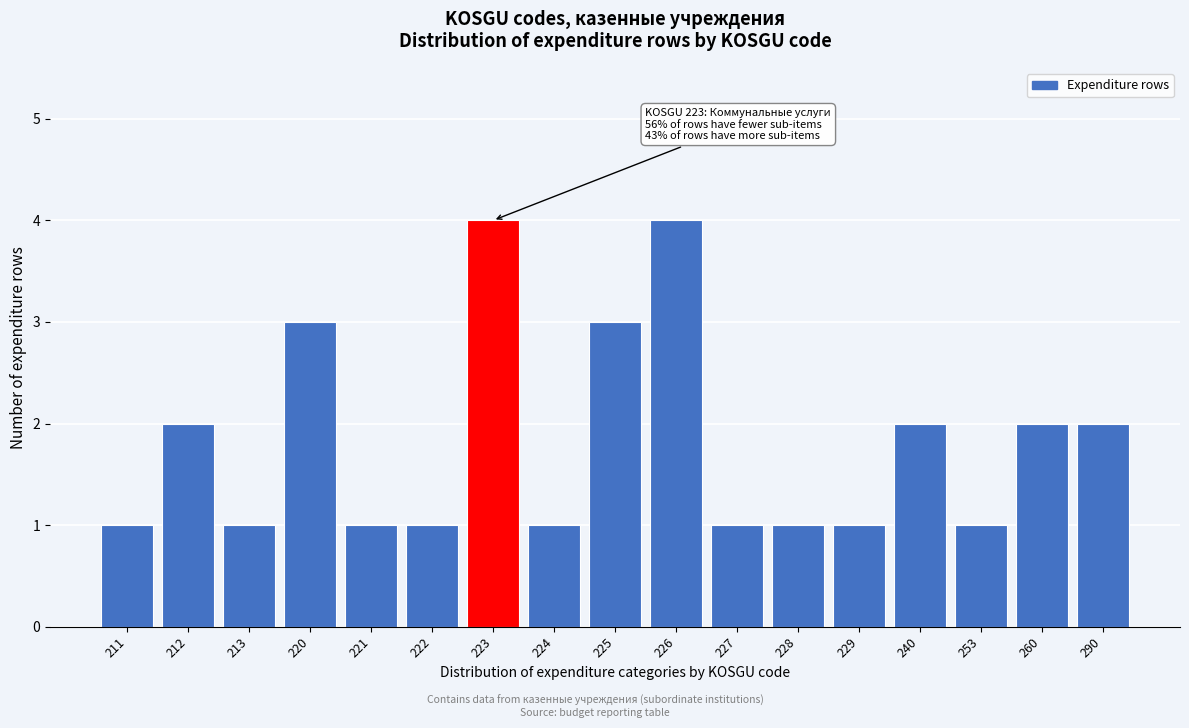

Reading left to right, what are all the values shown in this chart?

211=1	212=2	213=1	220=3	221=1	222=1	223=4	224=1	225=3	226=4	227=1	228=1	229=1	240=2	253=1	260=2	290=2